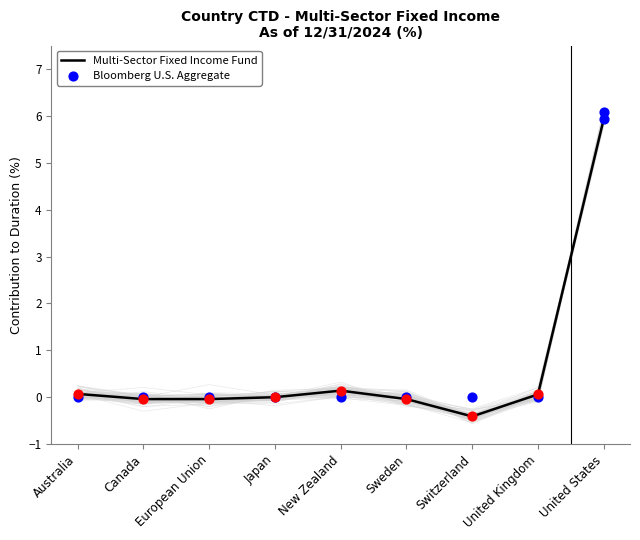

What is the total value across all series at United States?

12.0